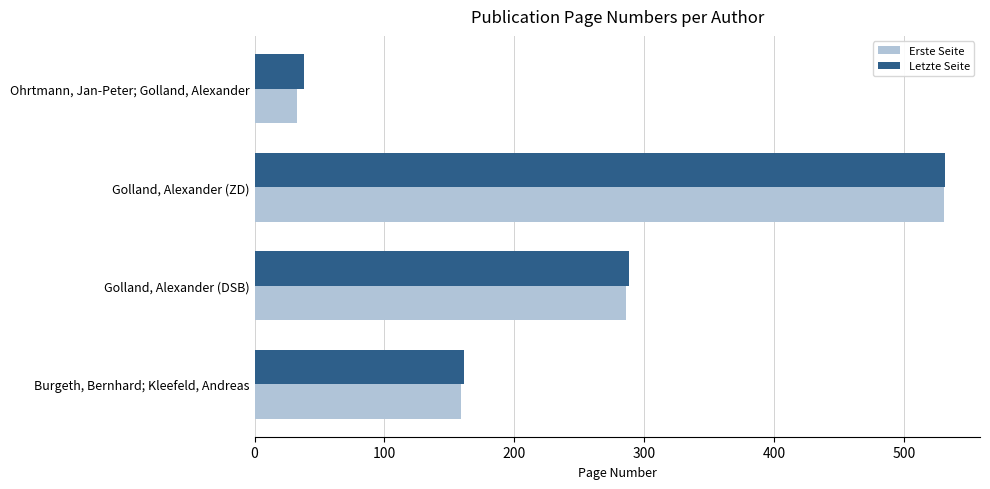

Which series has the widest spread of values?

Erste Seite